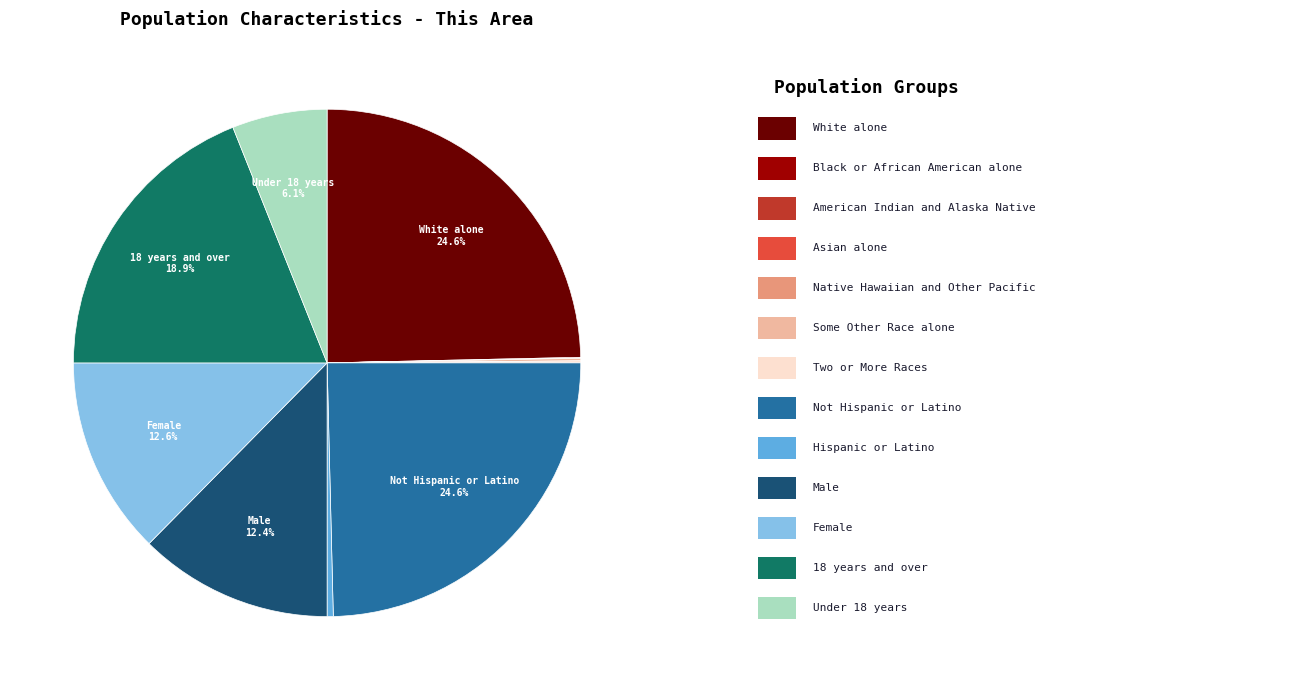

Is there a majority slice in this chart?

No